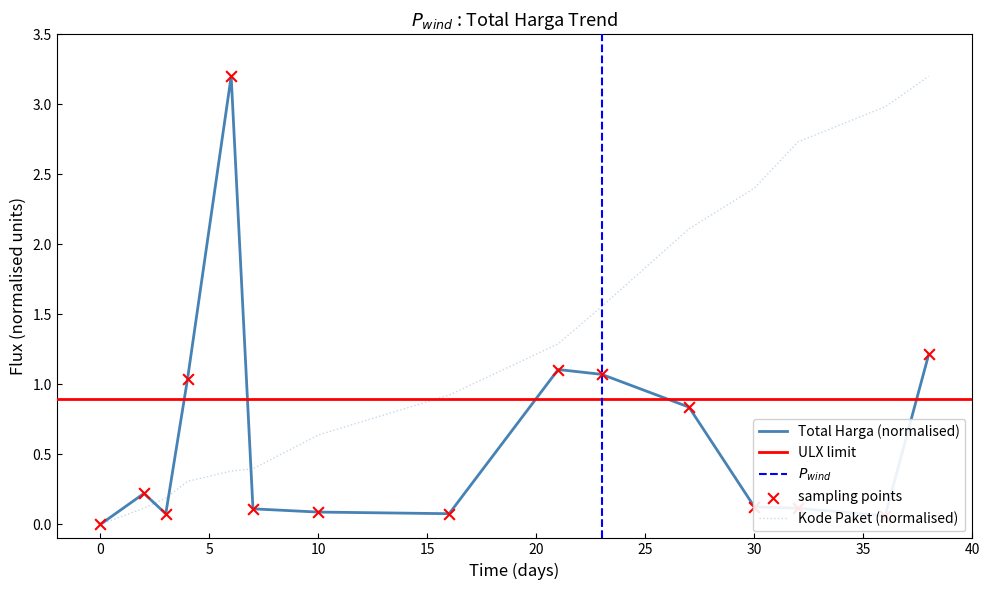

Is it true that Total Harga (normalised) equals 0.0 at 0?

True